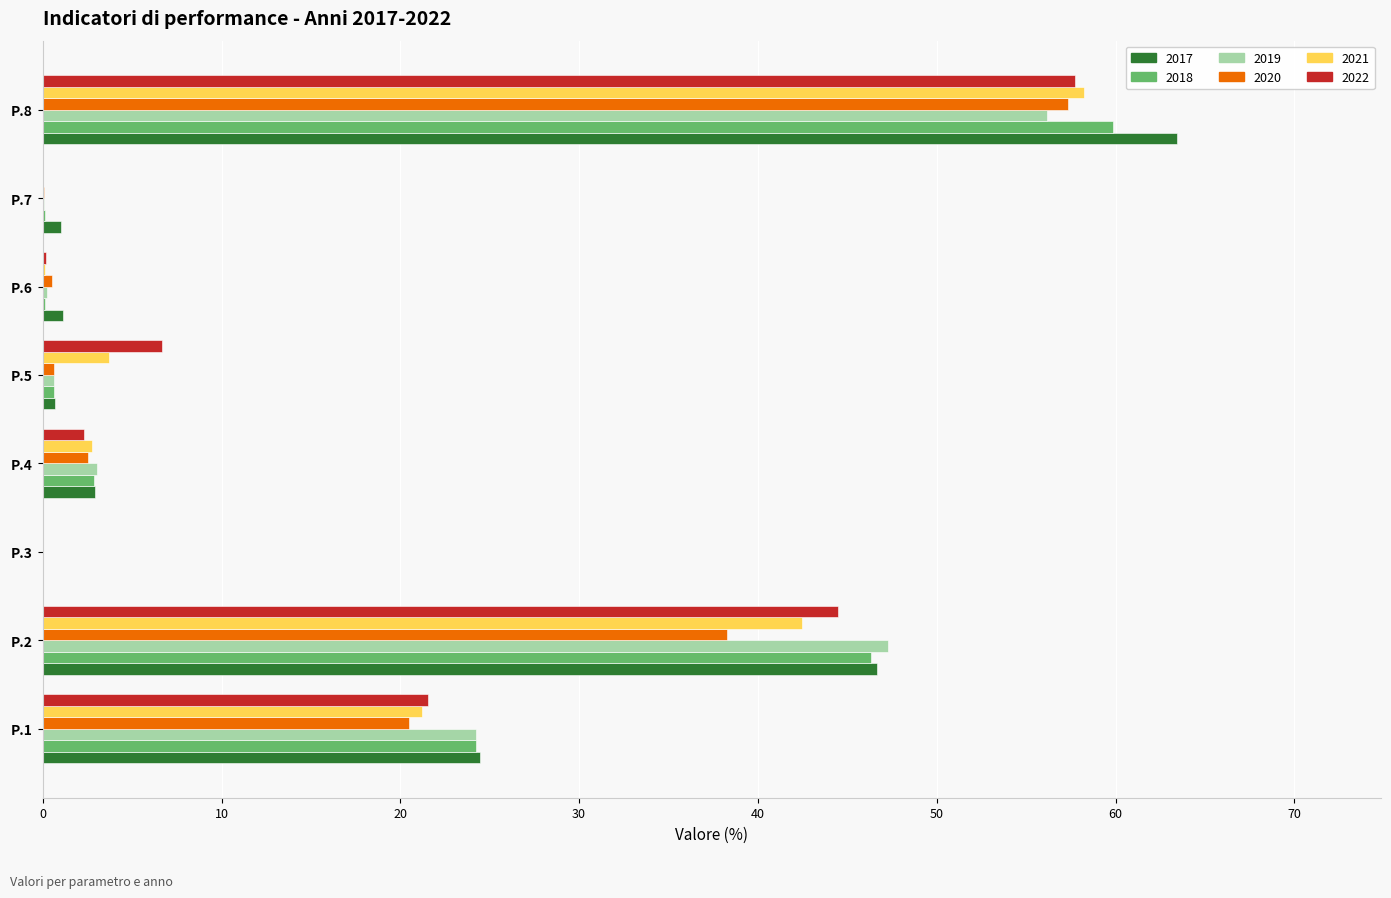

What is the spread (max minus min) of values at P.2?

9.0